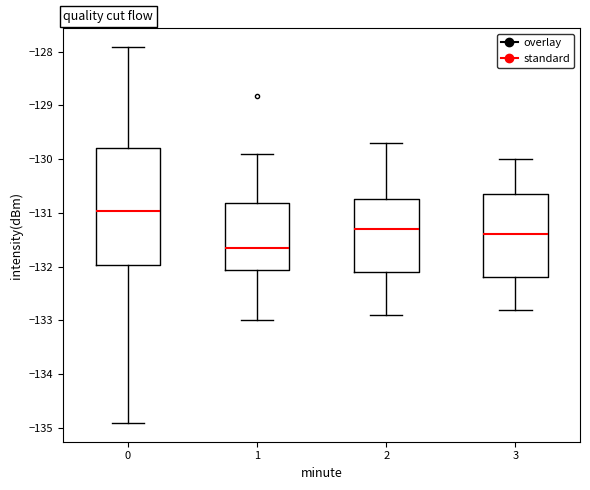

Which box is the tallest, from its lower edge to its upper edge?

0